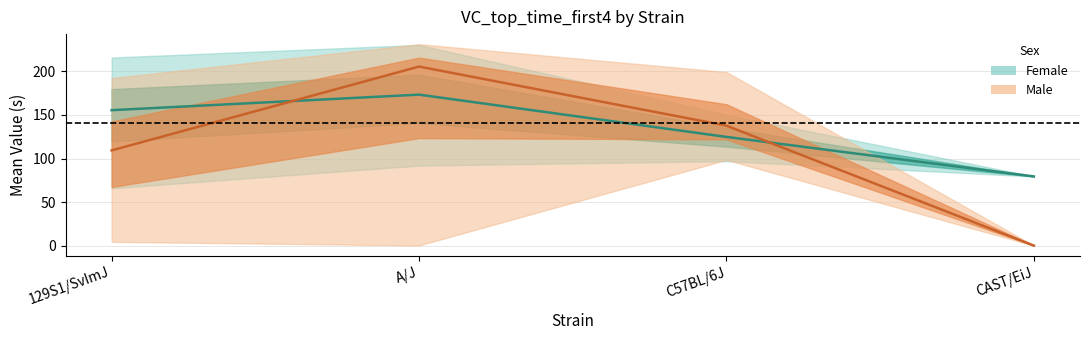

How many lines are shown in the chart?

2